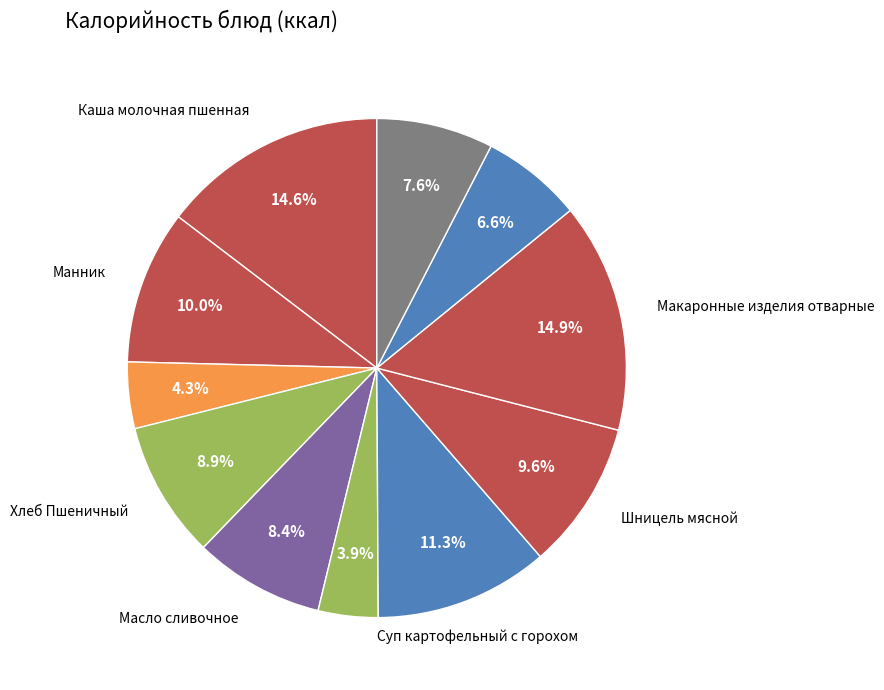

Count the number of slices in the pie.

11